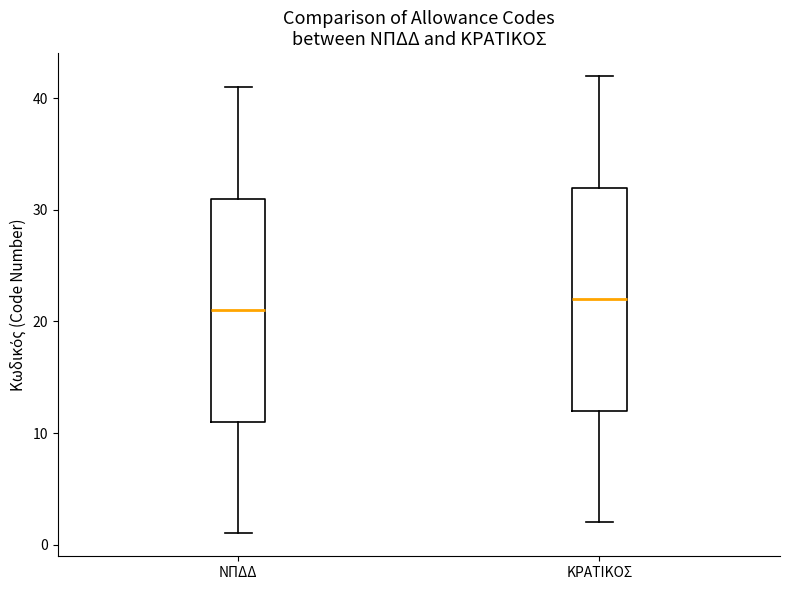

Which box has the highest median line?

ΚΡΑΤΙΚΟΣ